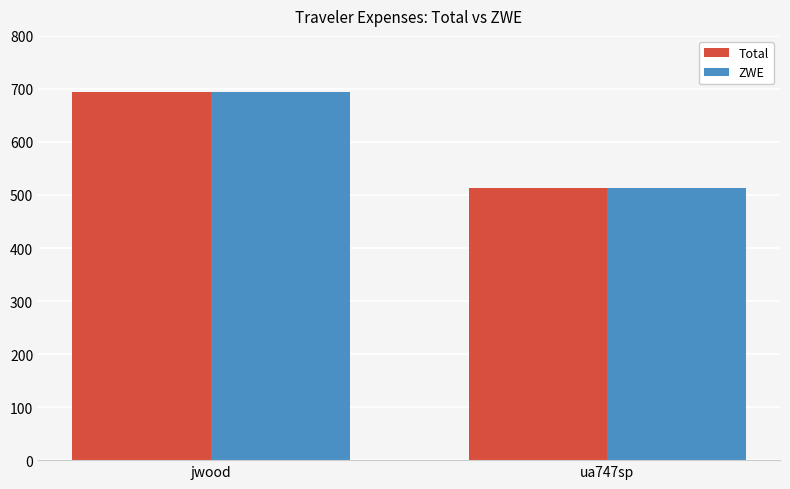

What is the sum of the Total values at jwood and ua747sp?

1206.9